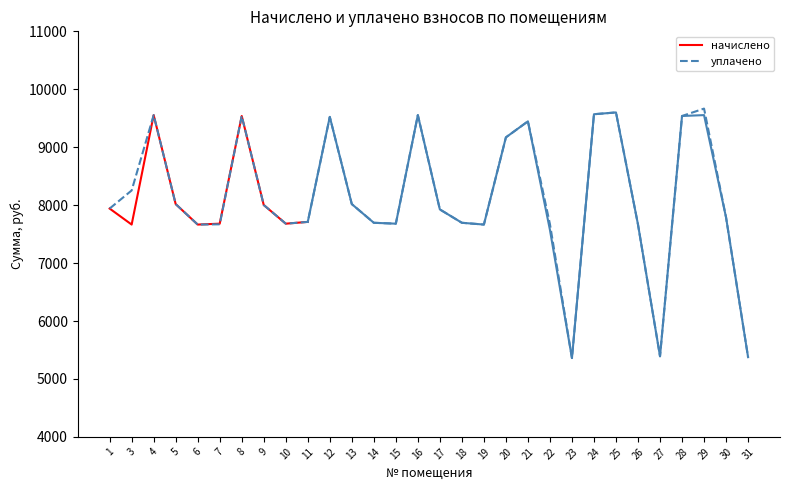

Which category has the highest value across all series?

29